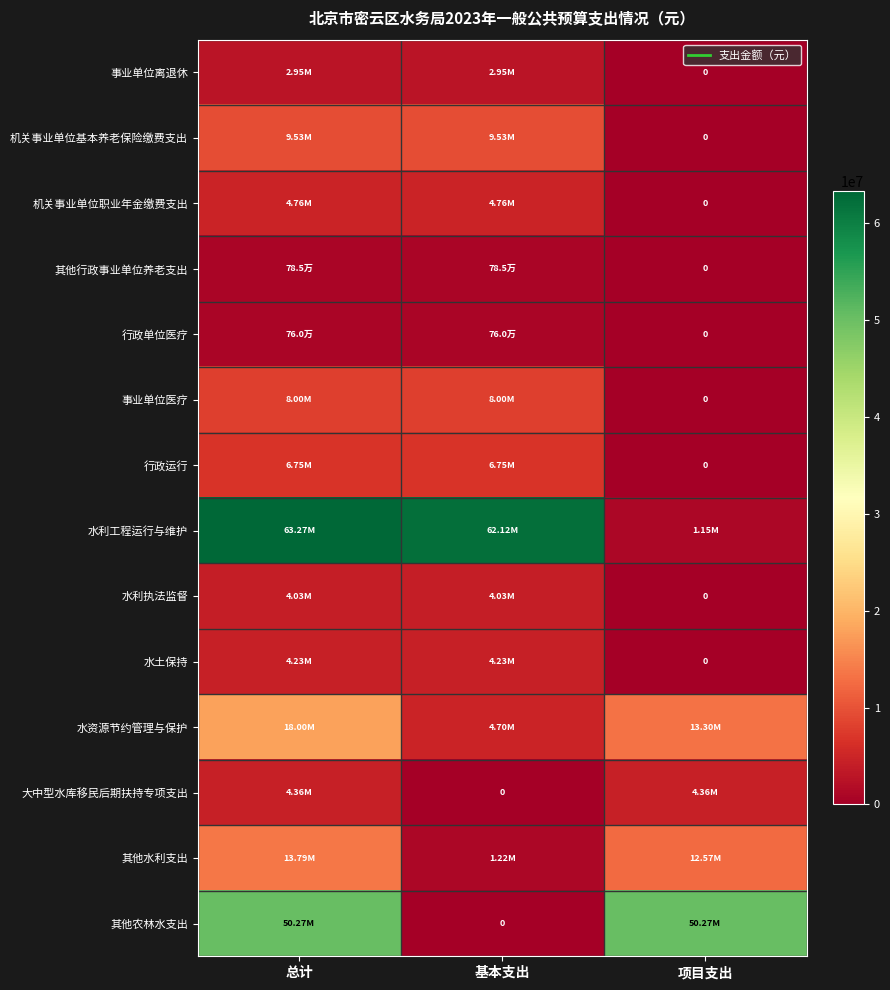

Which series changed the most between 总计 and 项目支出?

水利工程运行与维护